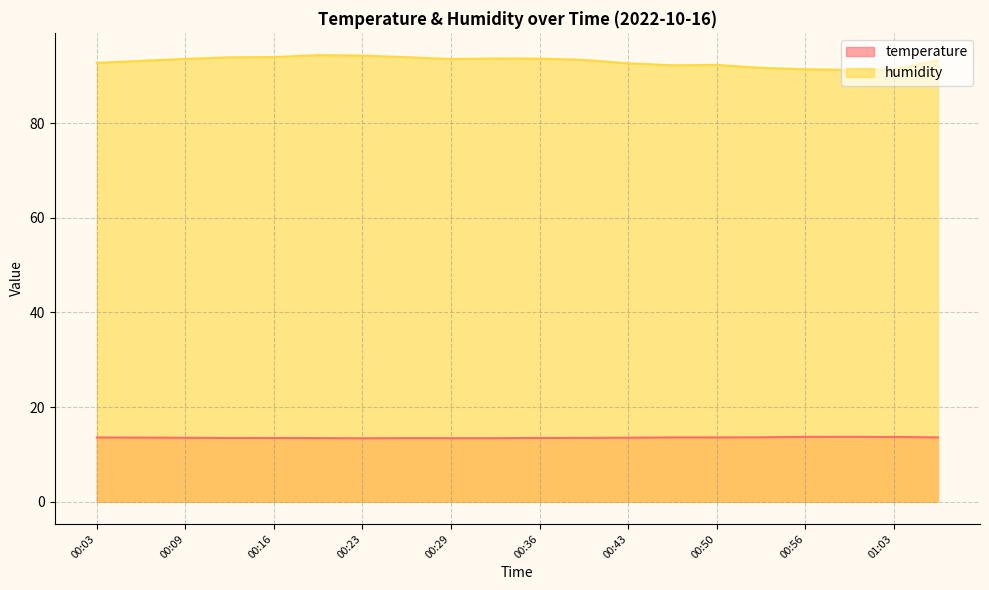

Which series has the widest spread of values?

humidity